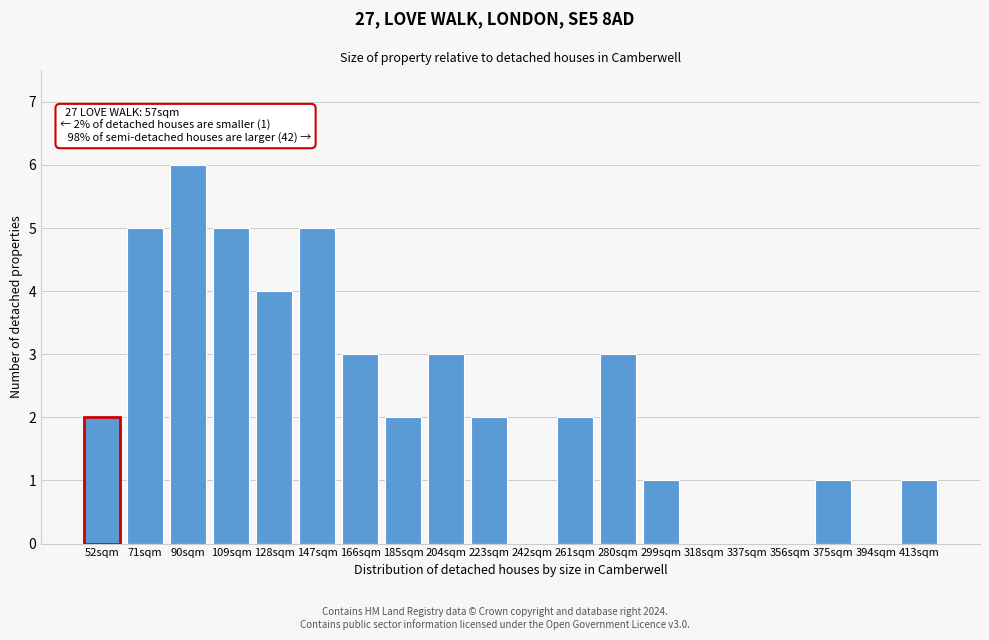

Reading right to left, list all the values displayed in this chart.

413sqm=1	394sqm=0	375sqm=1	356sqm=0	337sqm=0	318sqm=0	299sqm=1	280sqm=3	261sqm=2	242sqm=0	223sqm=2	204sqm=3	185sqm=2	166sqm=3	147sqm=5	128sqm=4	109sqm=5	90sqm=6	71sqm=5	52sqm=2